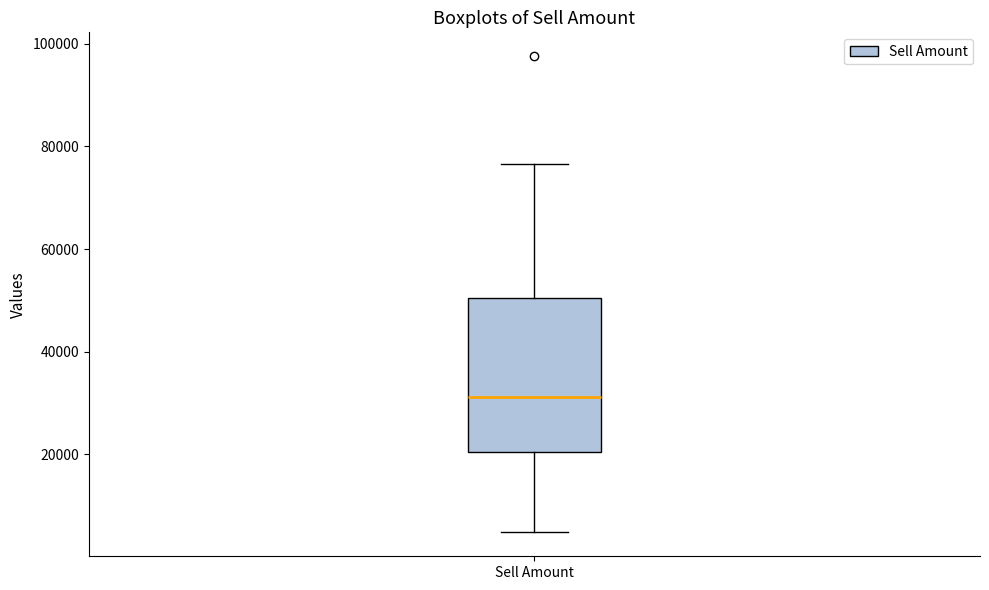

Transcribe this box plot: give where the median line is, the range the box spans, and where the two whiskers end, as read against the y-axis. The values are not printed on the chart, so give them approximately, as read against the axis.

median 32000, box 20000 to 50000, whiskers 4000 to 76000